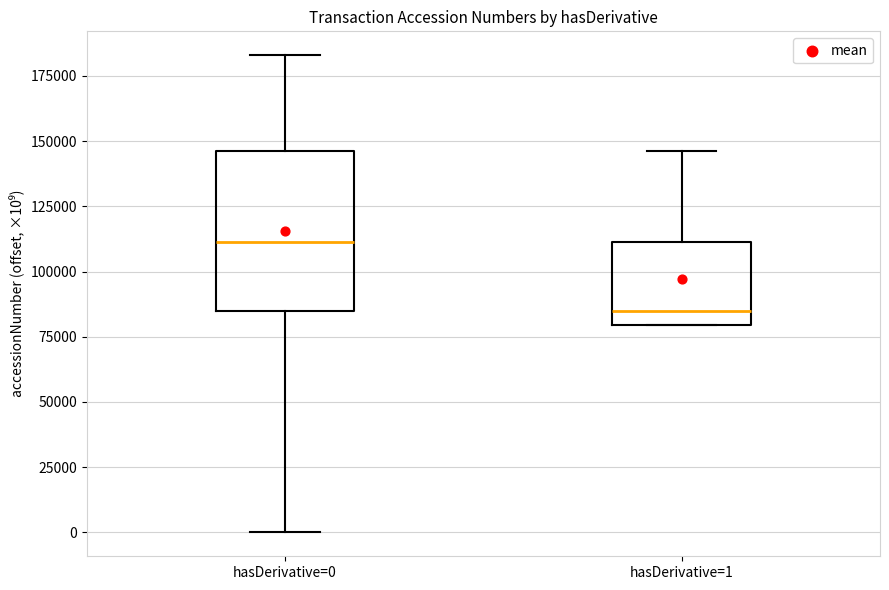

Which box's median line is the lowest?

hasDerivative=1